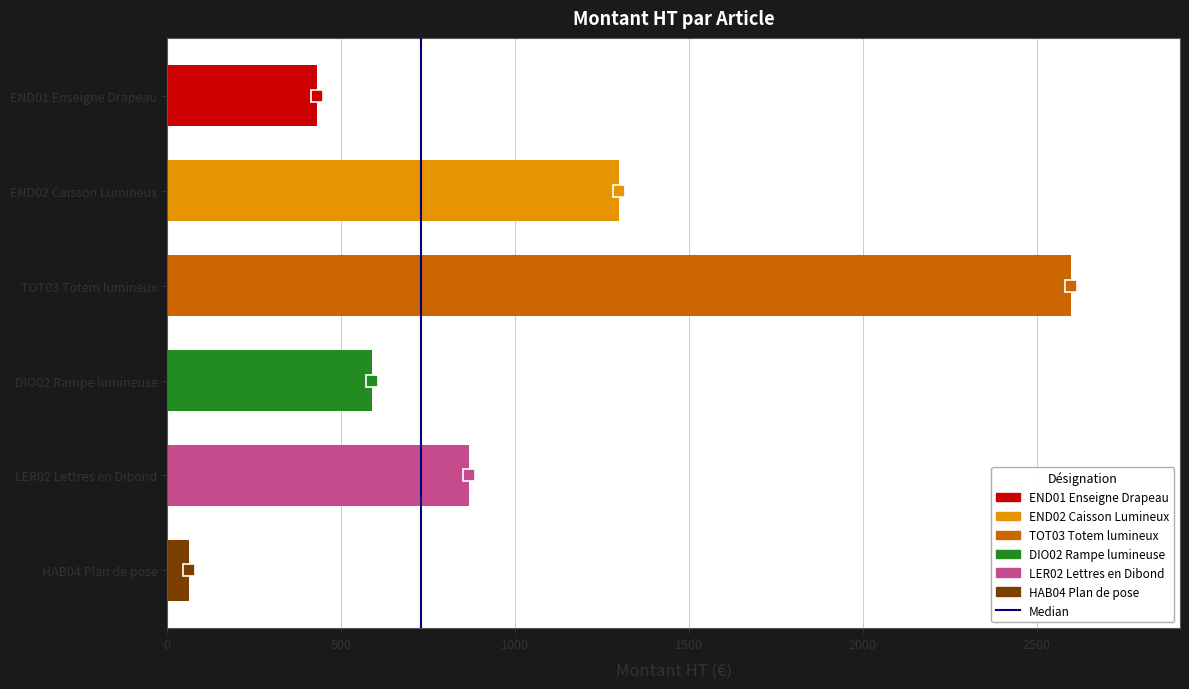

Which category has the highest value across all series?

TOT03 Totem lumineux